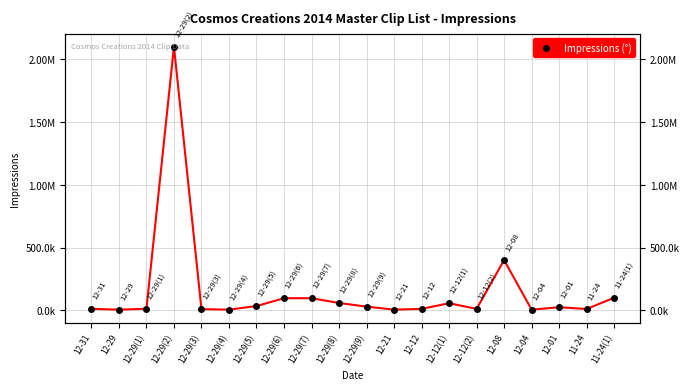

Rank the categories by value from highest to lowest.

12-29(2), 12-08, 11-24(1), 12-29(6), 12-29(7), 12-29(8), 12-12(1), 12-29(5), 12-29(9), 12-01, 12-29(1), 12-31, 12-12, 12-12(2), 11-24, 12-29(3), 12-29, 12-29(4), 12-21, 12-04